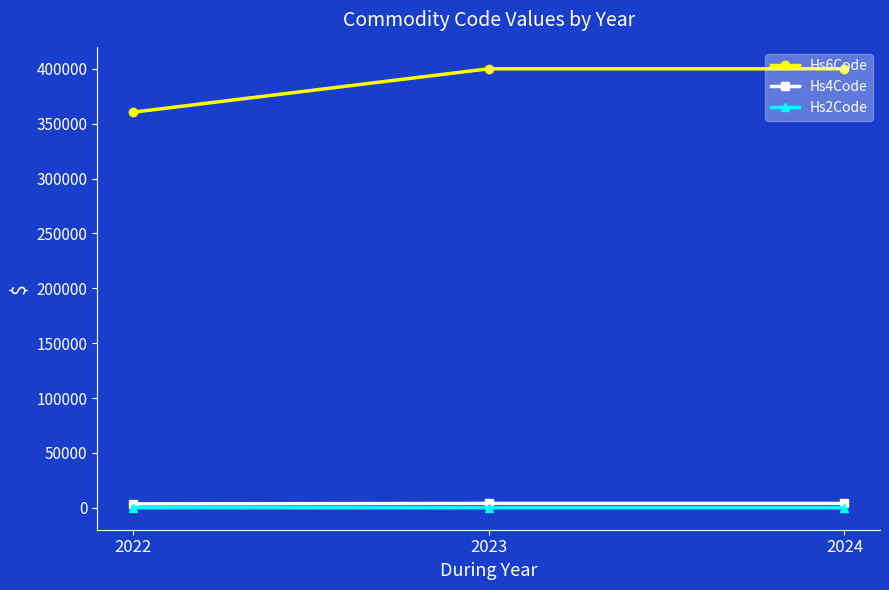

What is the sum of the Hs6Code values at 2023 and 2024?

800220.0